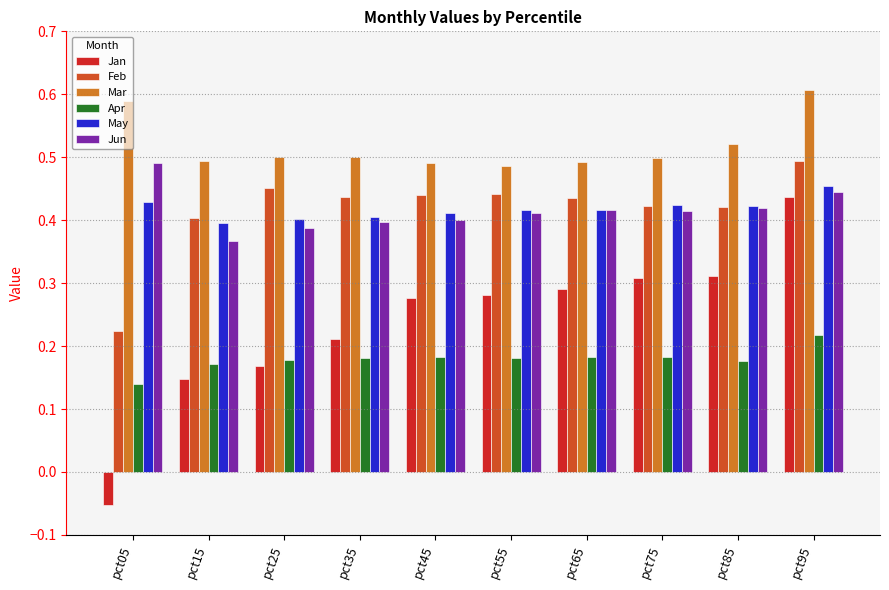

Is it true that Mar equals 0.5 at pct15?

True